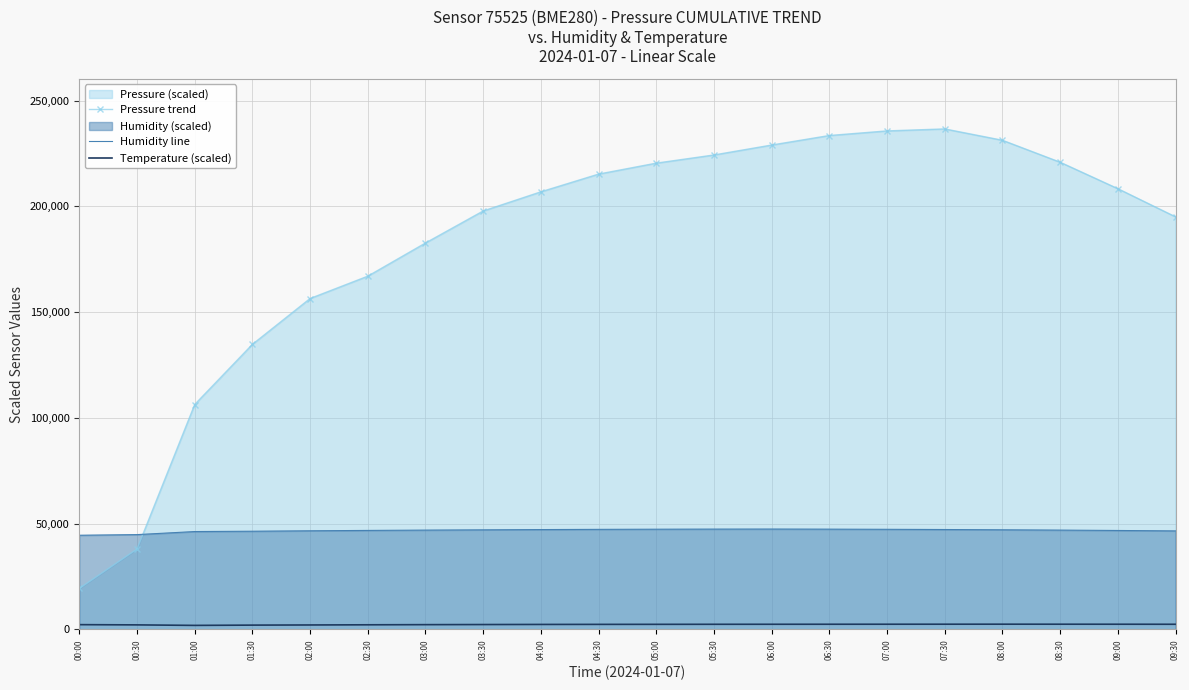

How many data points does each series have?

20